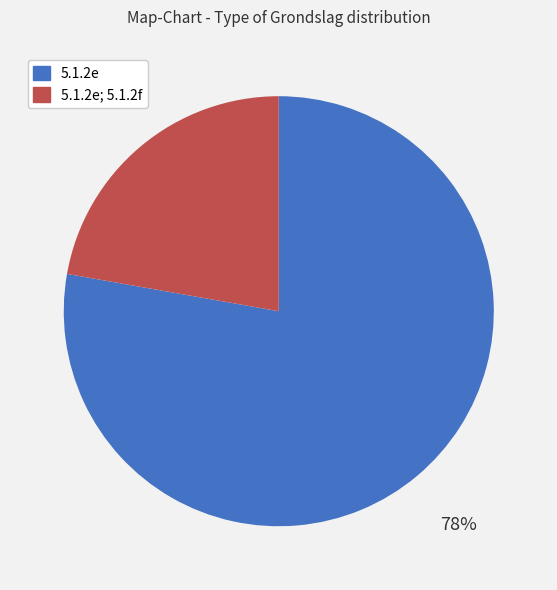

To the nearest percent, what is the average slice percentage?

50%